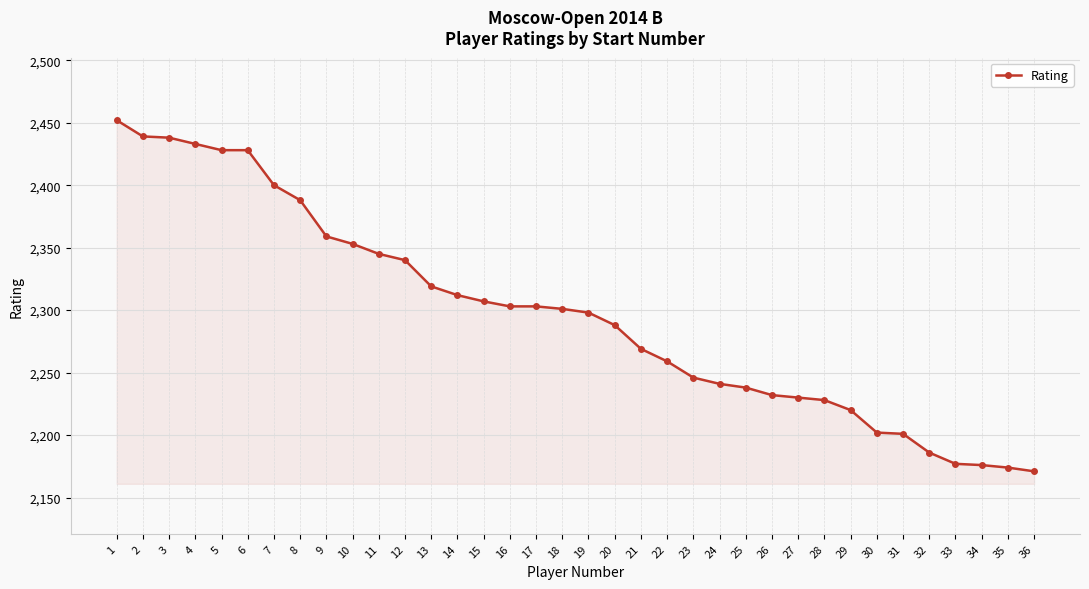

What is the value of the 32nd point from the left?

2186